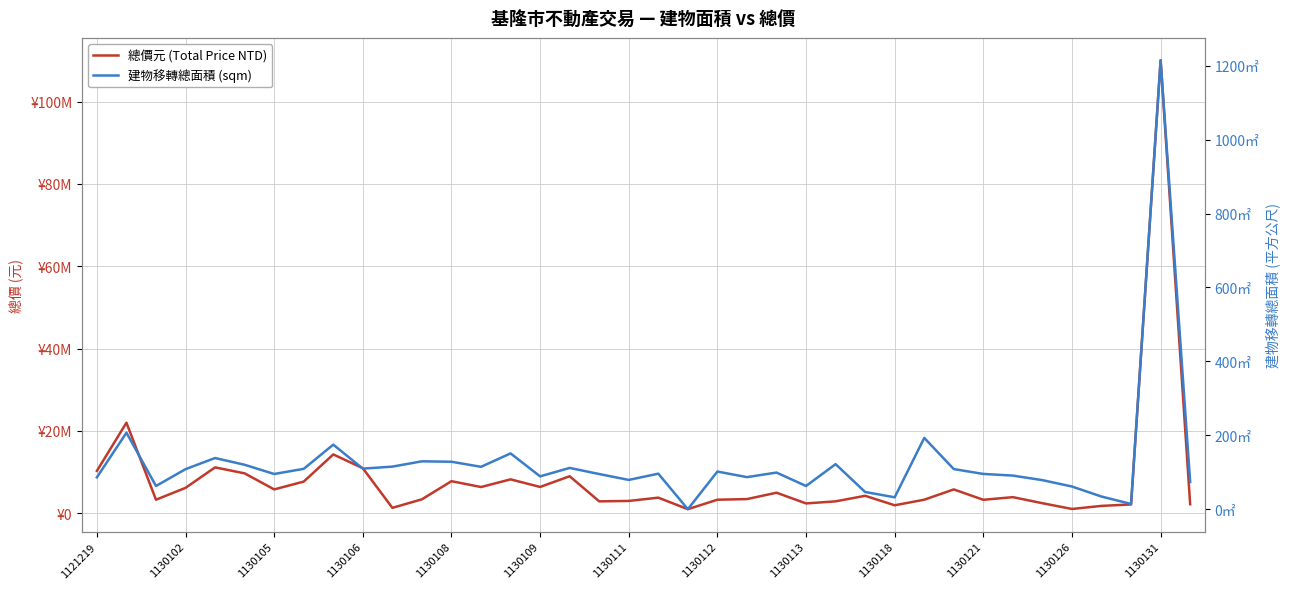

Is this an area chart (filled region under the line)?

No